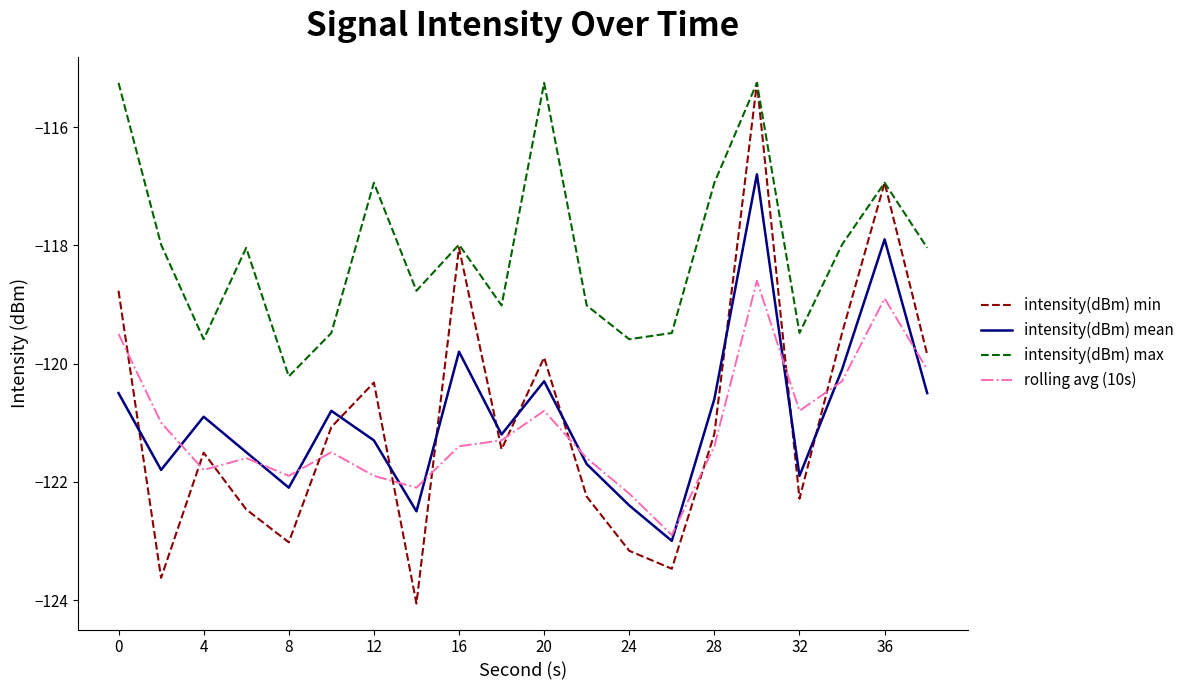

Which series has the largest total across all categories?

intensity(dBm) max